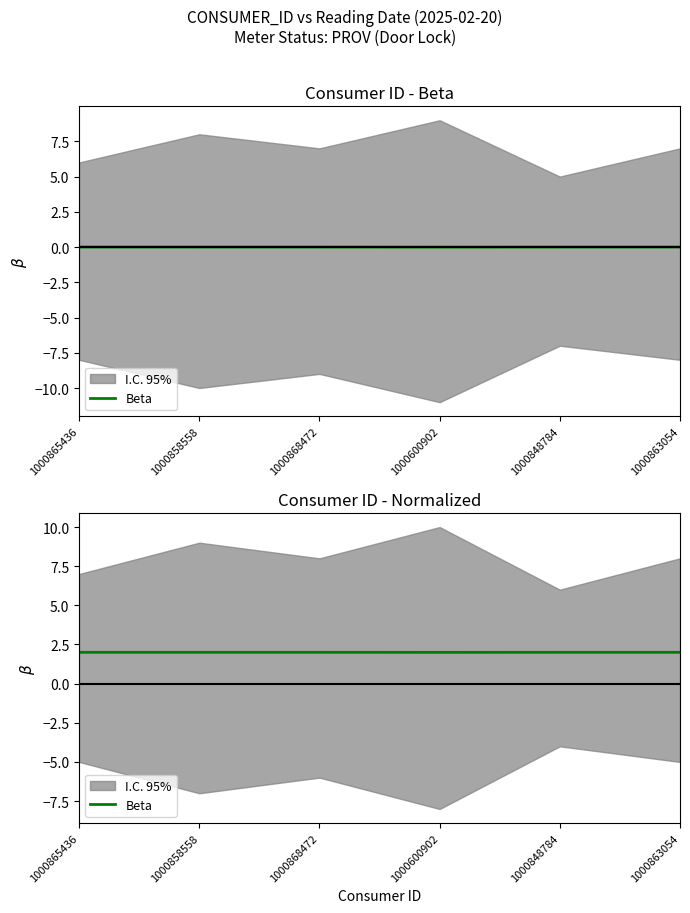

What is the ratio of the value at 1000868472 to the value at 1000848784?

1.0